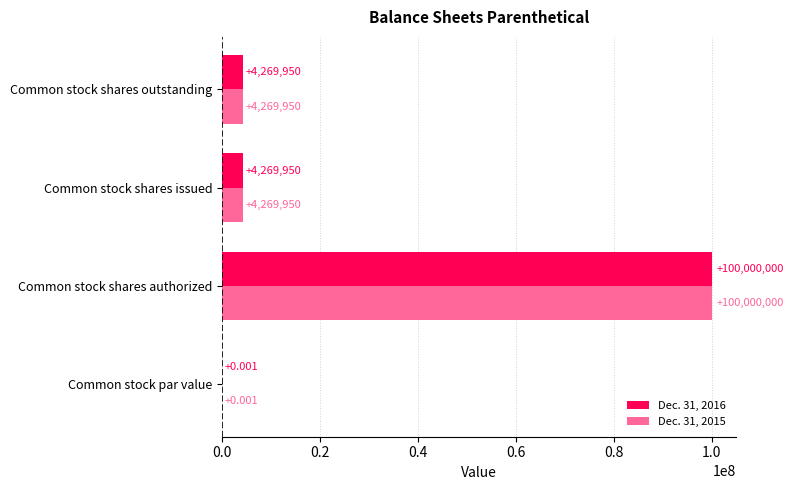

What is the average value of the Dec. 31, 2015 series?

27134975.0